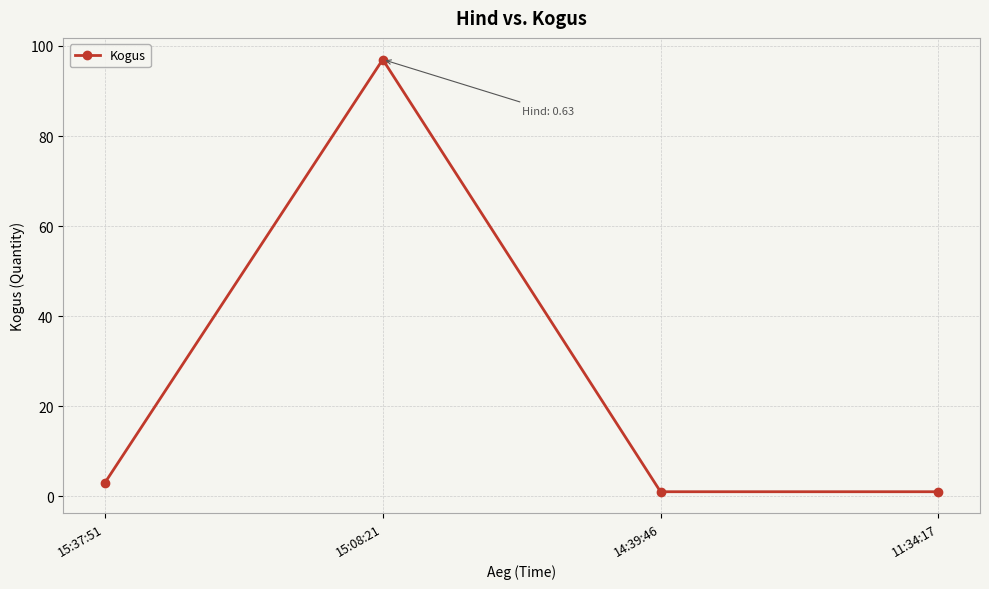

What is the difference between the maximum and minimum values?

96